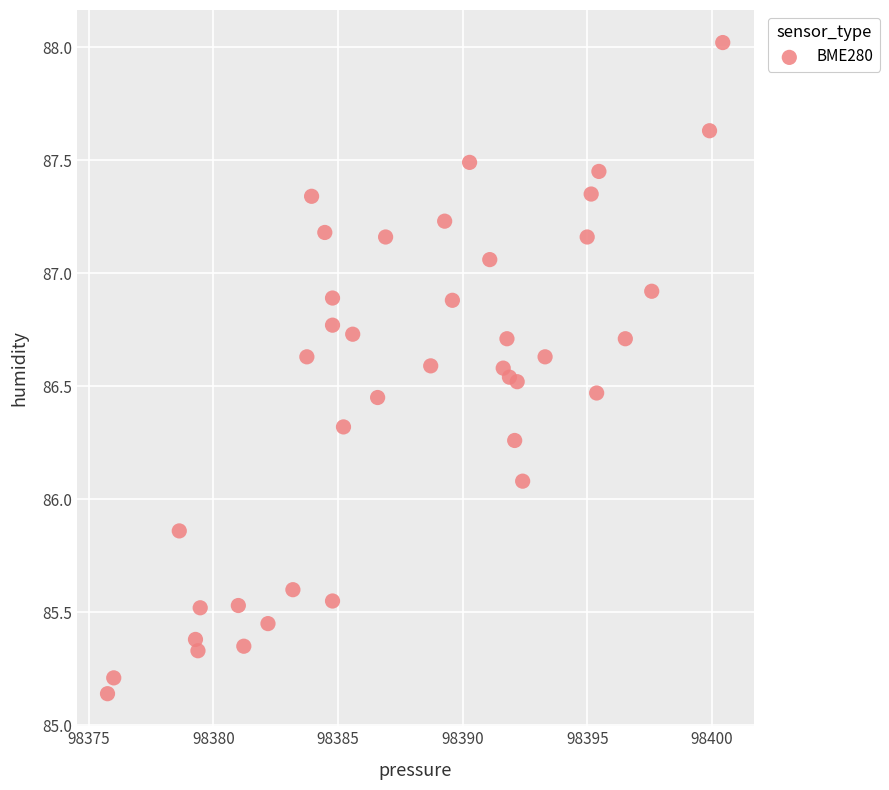

What Y value in the scatter plot is closest to 86?

86.1